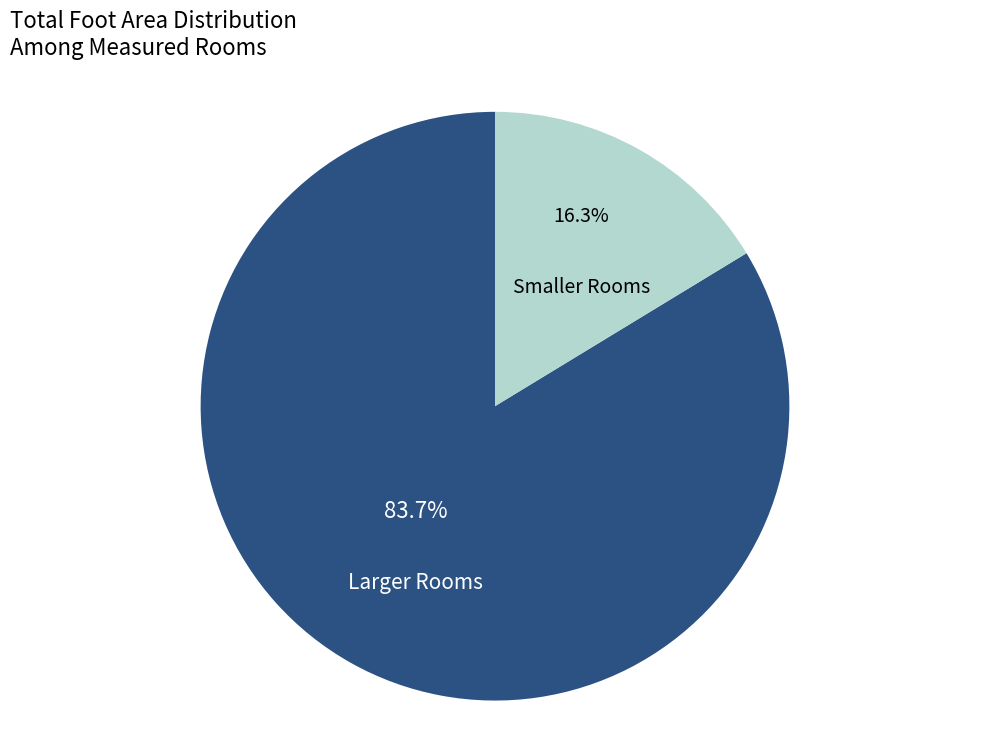

How much of the chart is everything except Larger Rooms?

16.3%